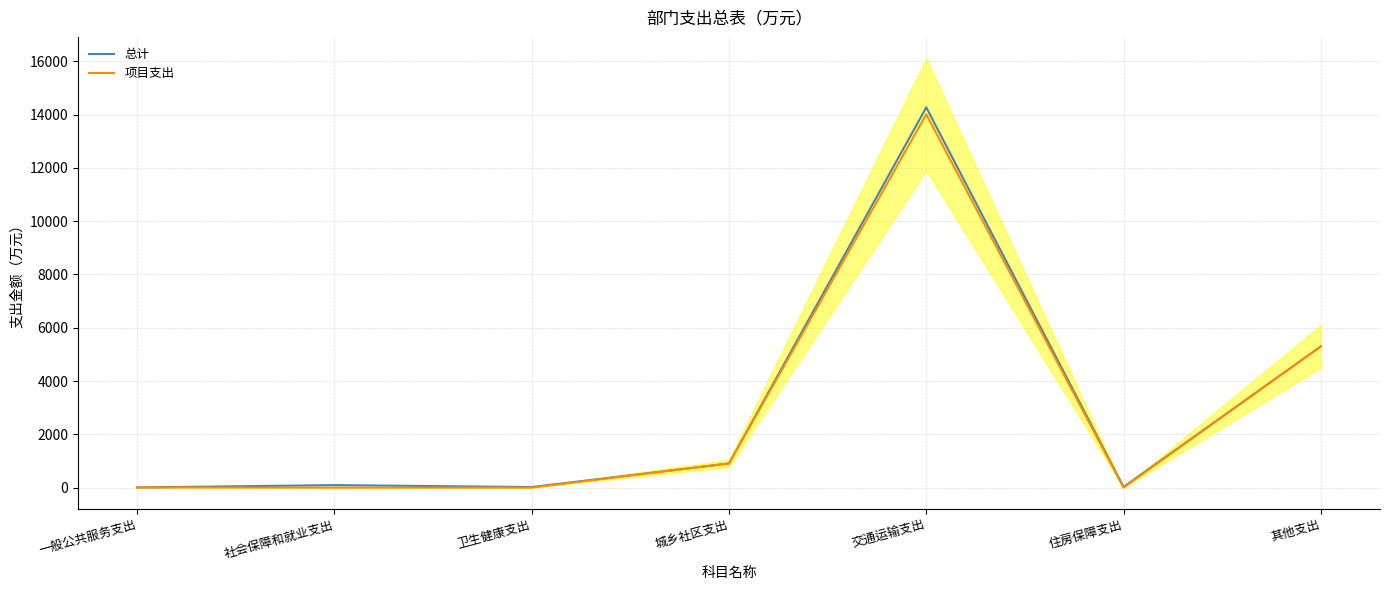

List the series in order of their overall mean, lowest first.

项目支出, 总计